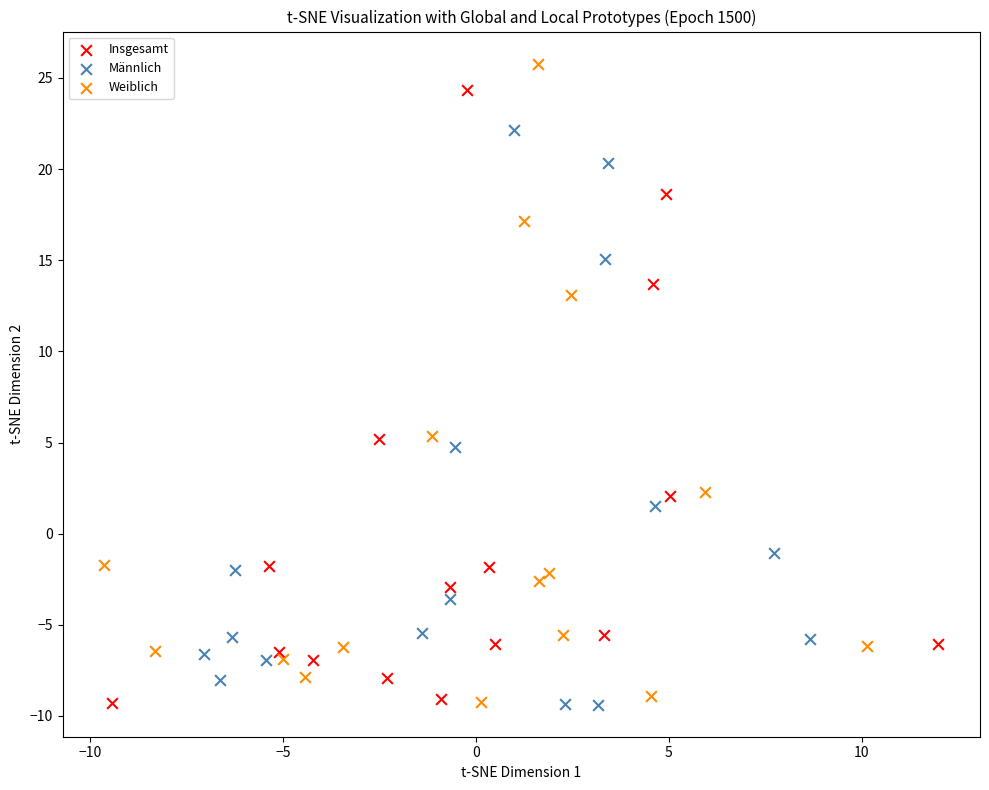

Which series has the widest spread of Y values?

Weiblich